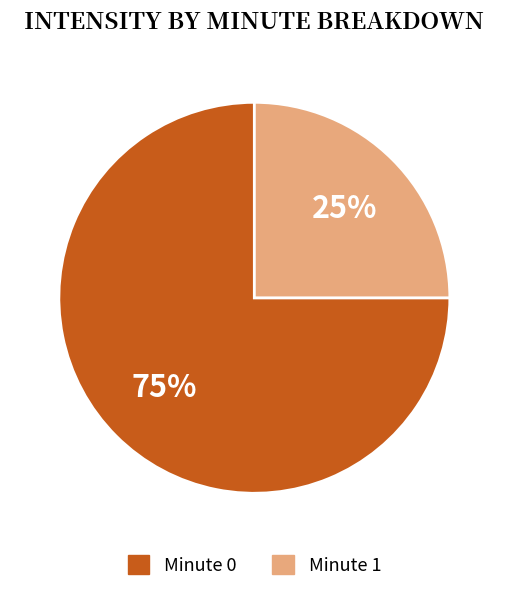

Which slice represents more than half of the pie?

Minute 0